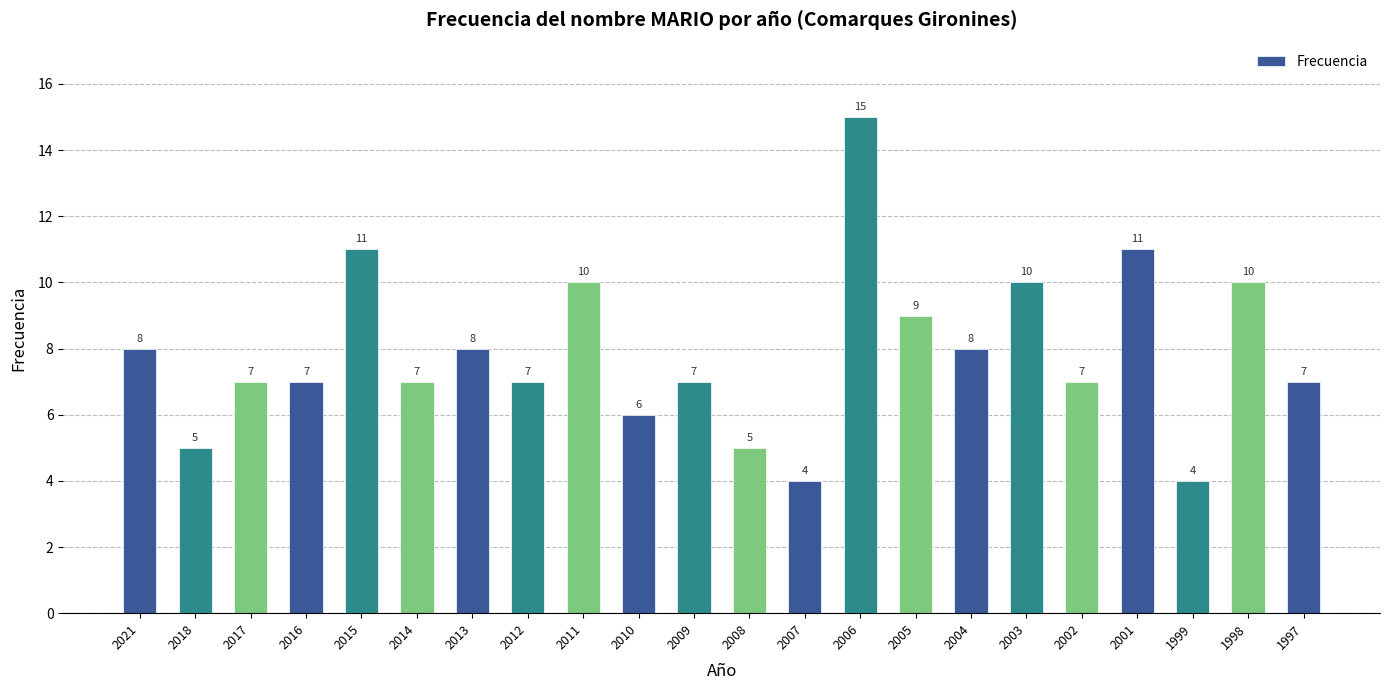

What is the greatest value displayed?

15